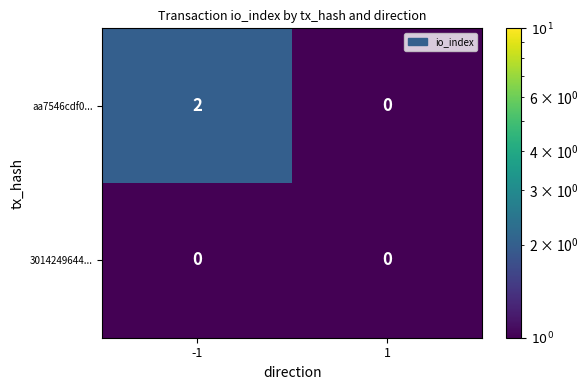

What is the total value across all series at 1?

0